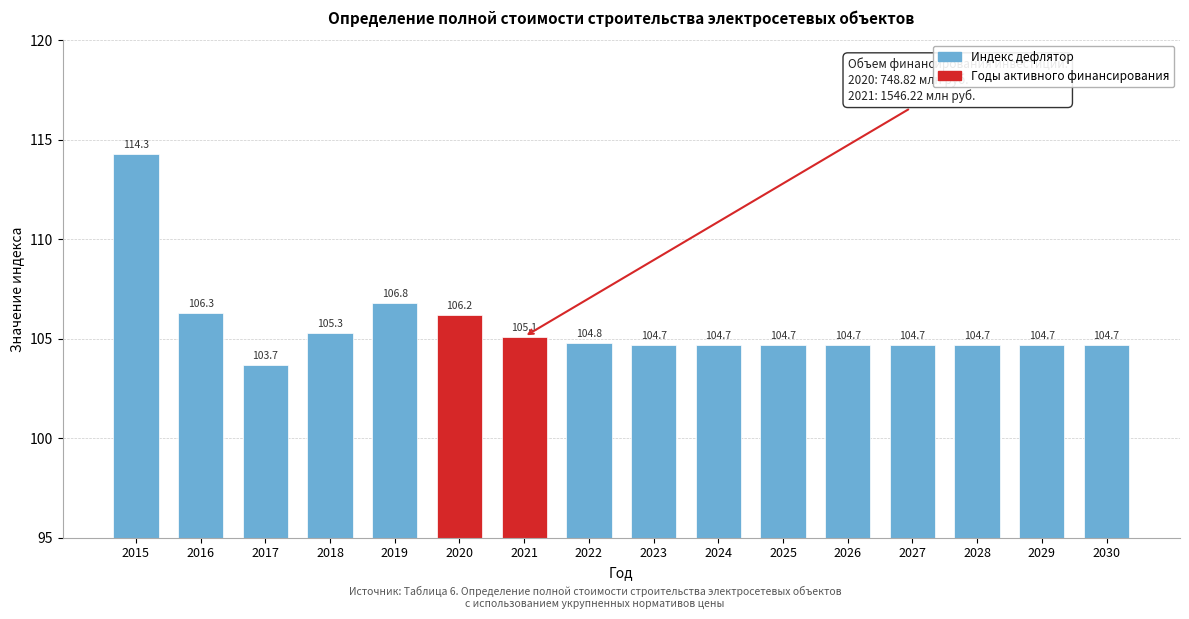

Reading right to left, extract all data points from this chart.

104.7	104.7	104.7	104.7	104.7	104.7	104.7	104.7	104.8	105.1	106.2	106.8	105.3	103.7	106.3	114.3